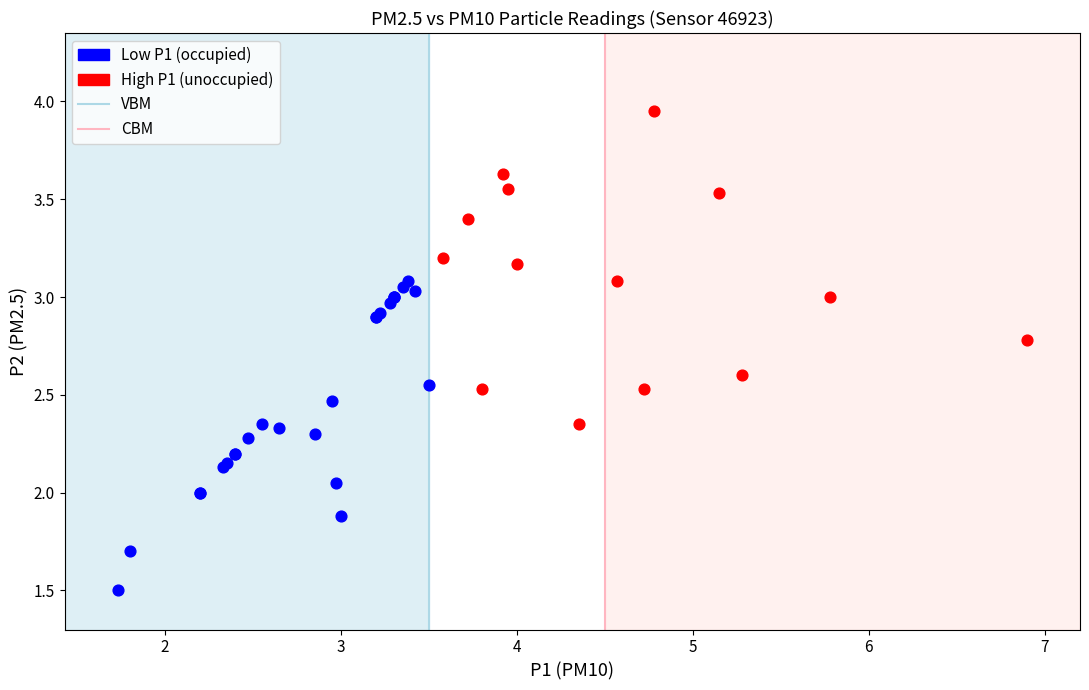

Which series contains the highest Y value?

High P1 (unoccupied)